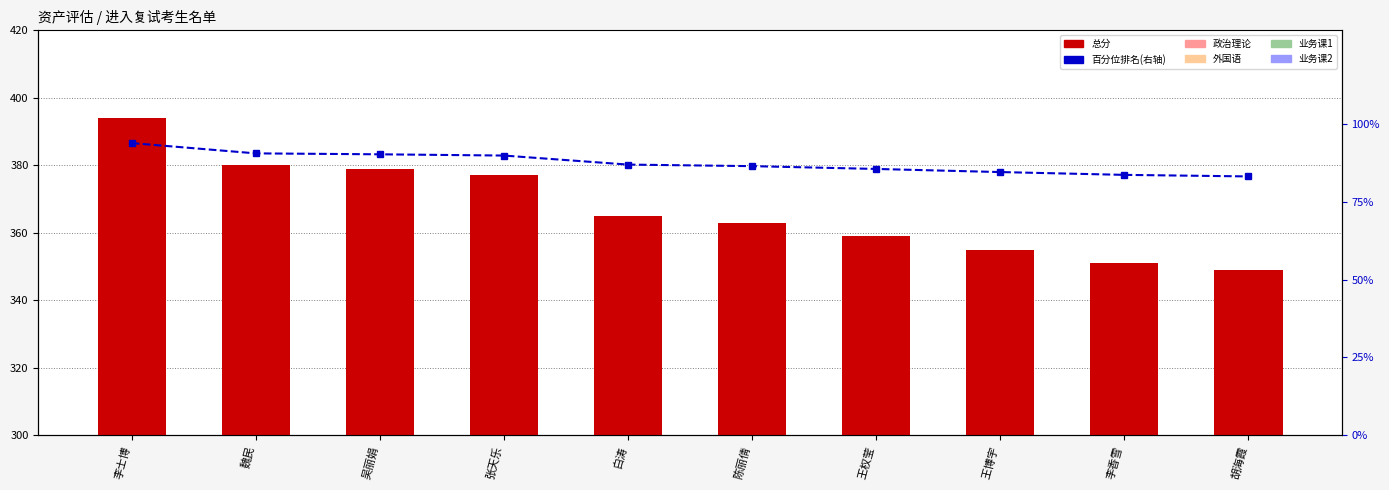

Is it true that 百分位排名 equals 90.5 at 魏民?

True